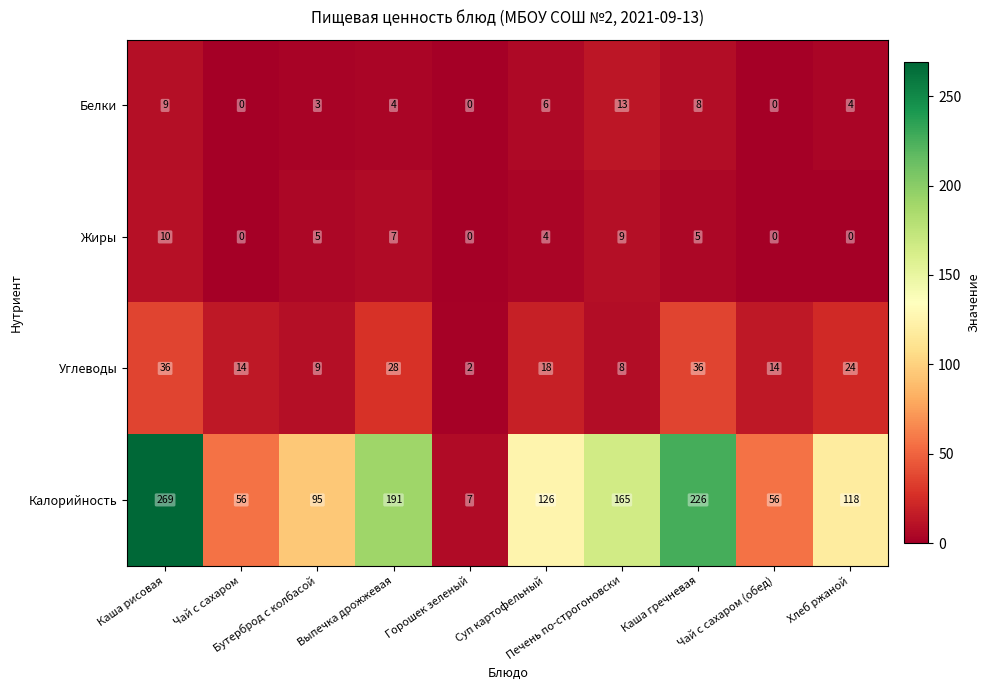

Which series has the largest total across all categories?

Калорийность